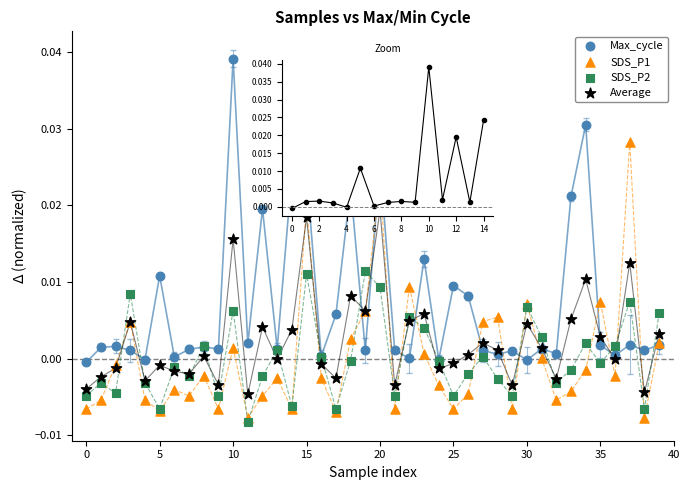

Which series contains the highest Y value?

Max_cycle